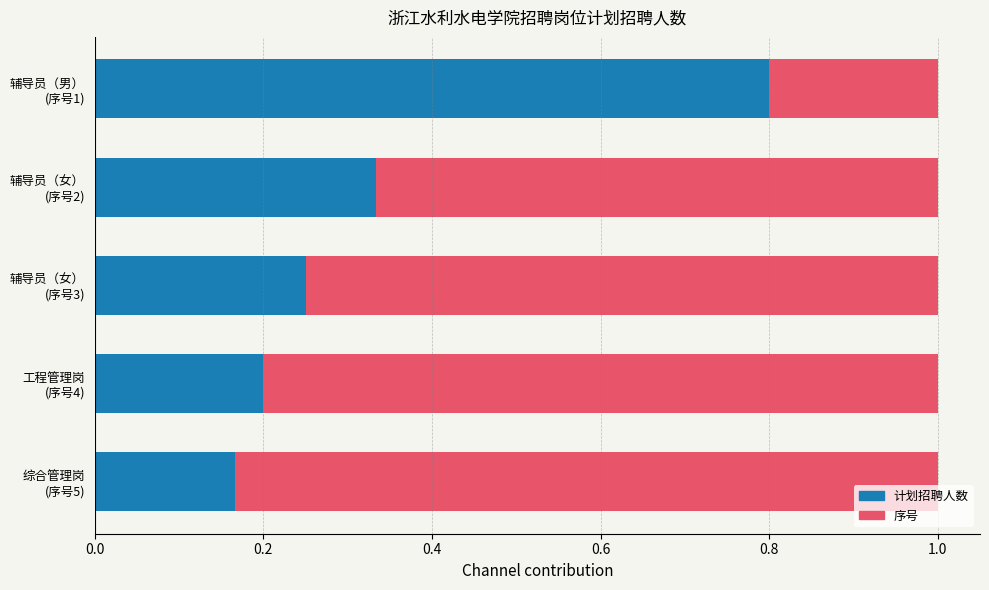

How many categories are shown in the chart?

5